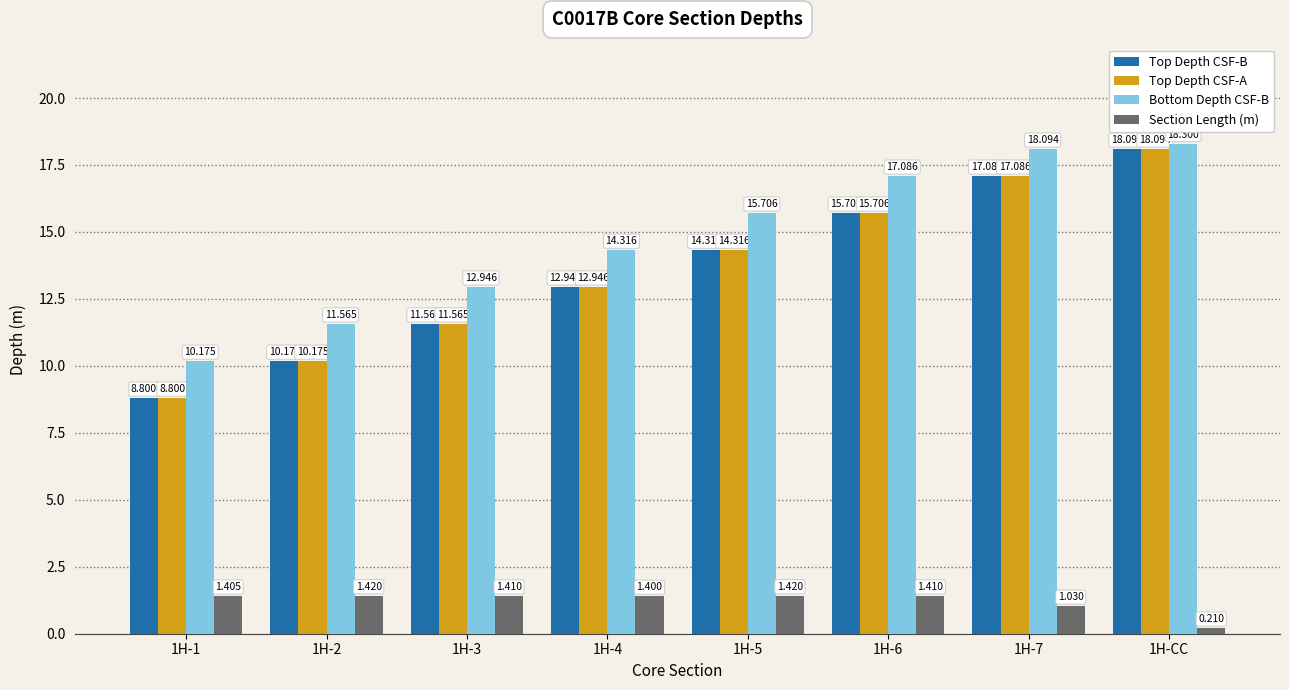

At which category is the sum across all series the highest?

1H-CC